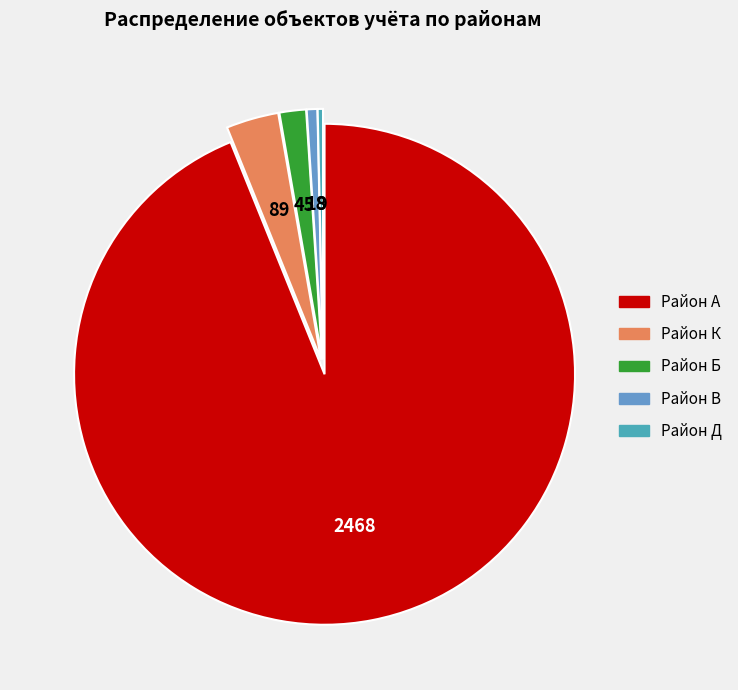

How many slices are in this pie chart?

5